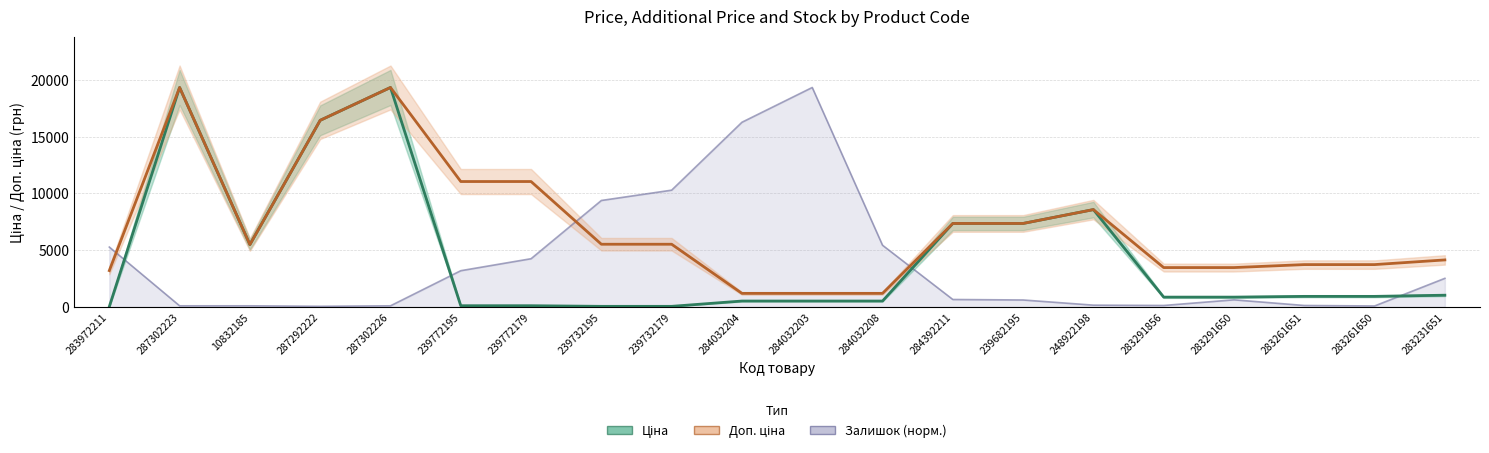

True or false: Доп. ціна has a value of 7360.2 at 239682195.

True